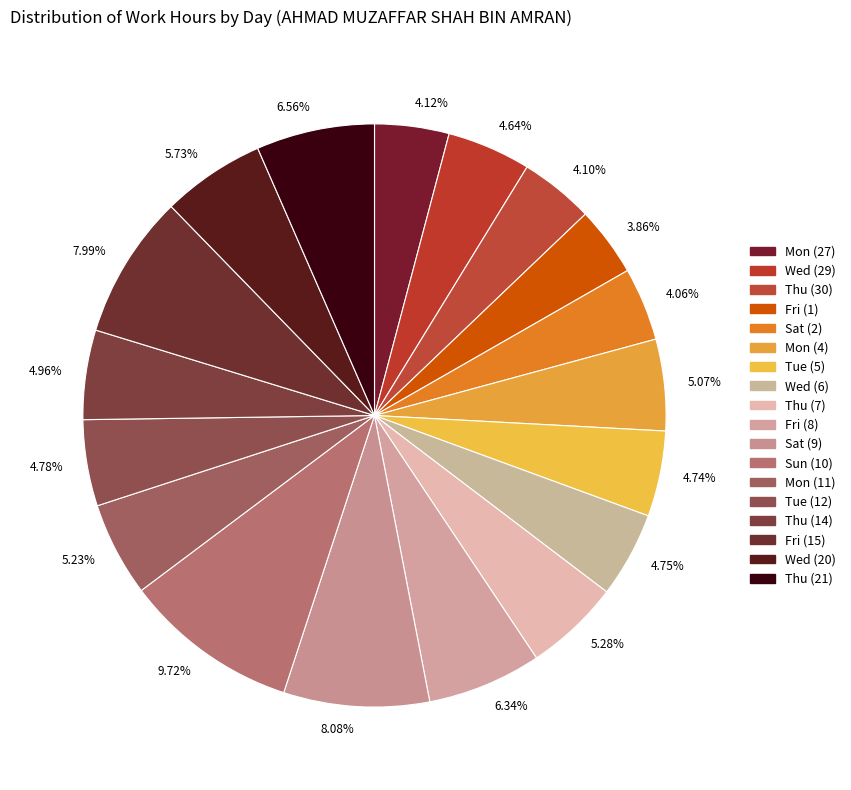

Which slice is the largest?

Sun (10)